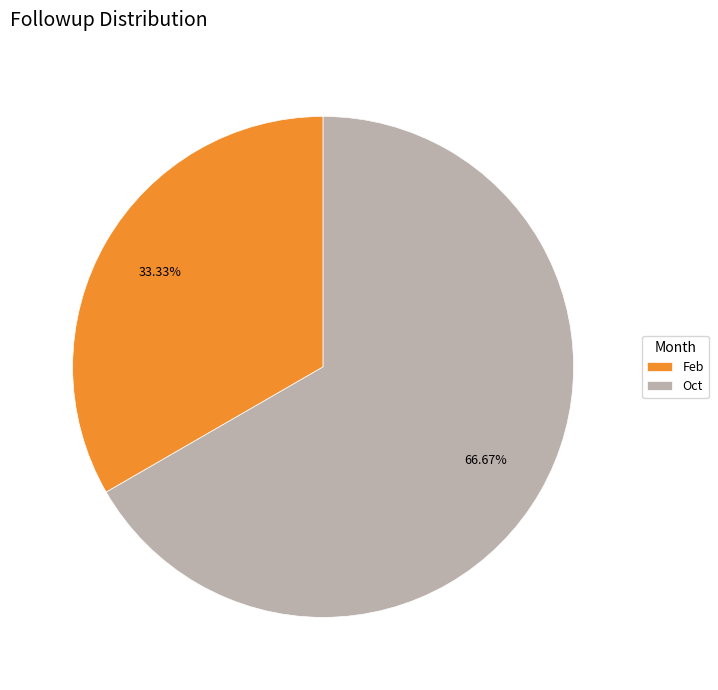

How many segments does this pie chart have?

2